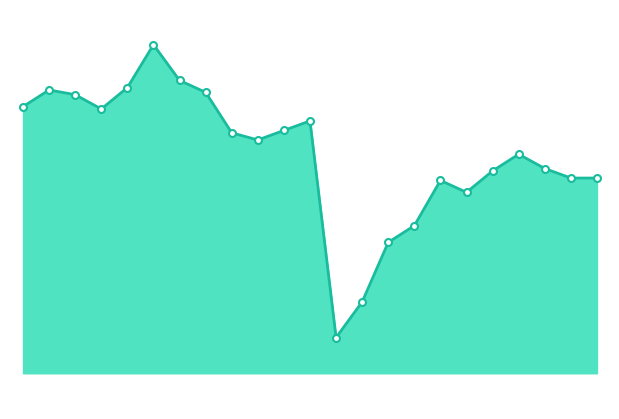

Reading left to right, transcribe all the data shown in this chart.

3.6	3.7	3.7	3.6	3.7	3.9	3.7	3.7	3.5	3.5	3.5	3.6	2.7	2.8	3.1	3.1	3.3	3.3	3.4	3.4	3.4	3.3	3.3